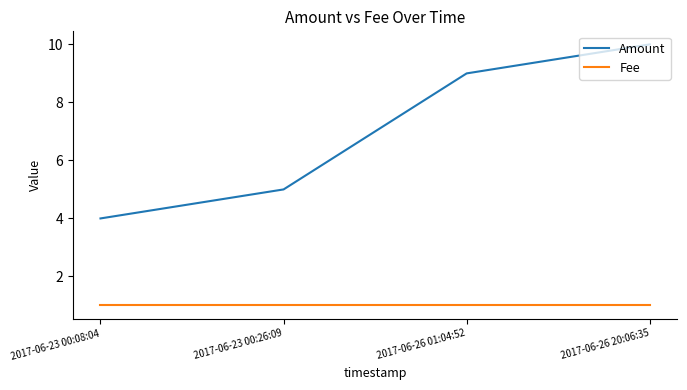

Reading left to right, extract all data points from this chart.

Amount: 2017-06-23 00:08:04=4	2017-06-23 00:26:09=5	2017-06-26 01:04:52=9	2017-06-26 20:06:35=10
Fee: 2017-06-23 00:08:04=1	2017-06-23 00:26:09=1	2017-06-26 01:04:52=1	2017-06-26 20:06:35=1